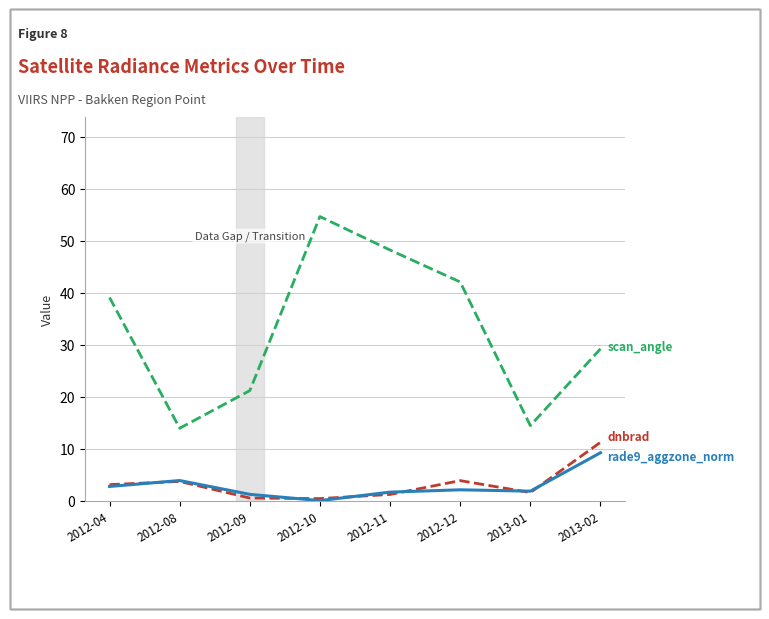

What is the total value across all series at 2012-12?

48.2